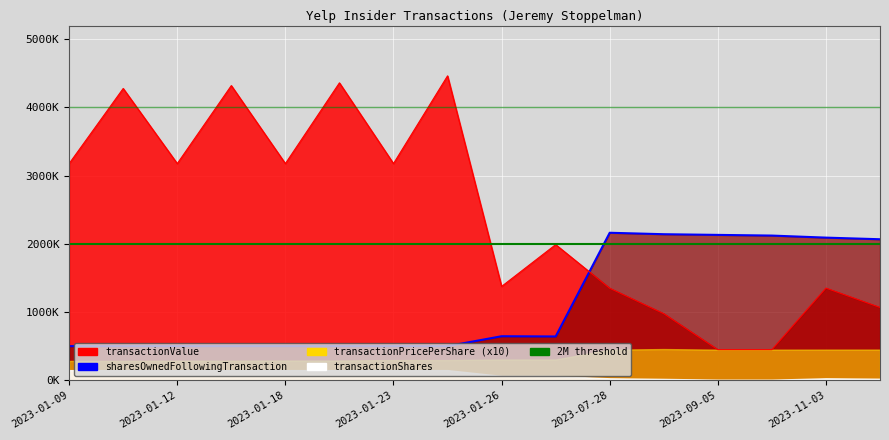

At which category does transactionValue reach its first local valley?

2023-01-12